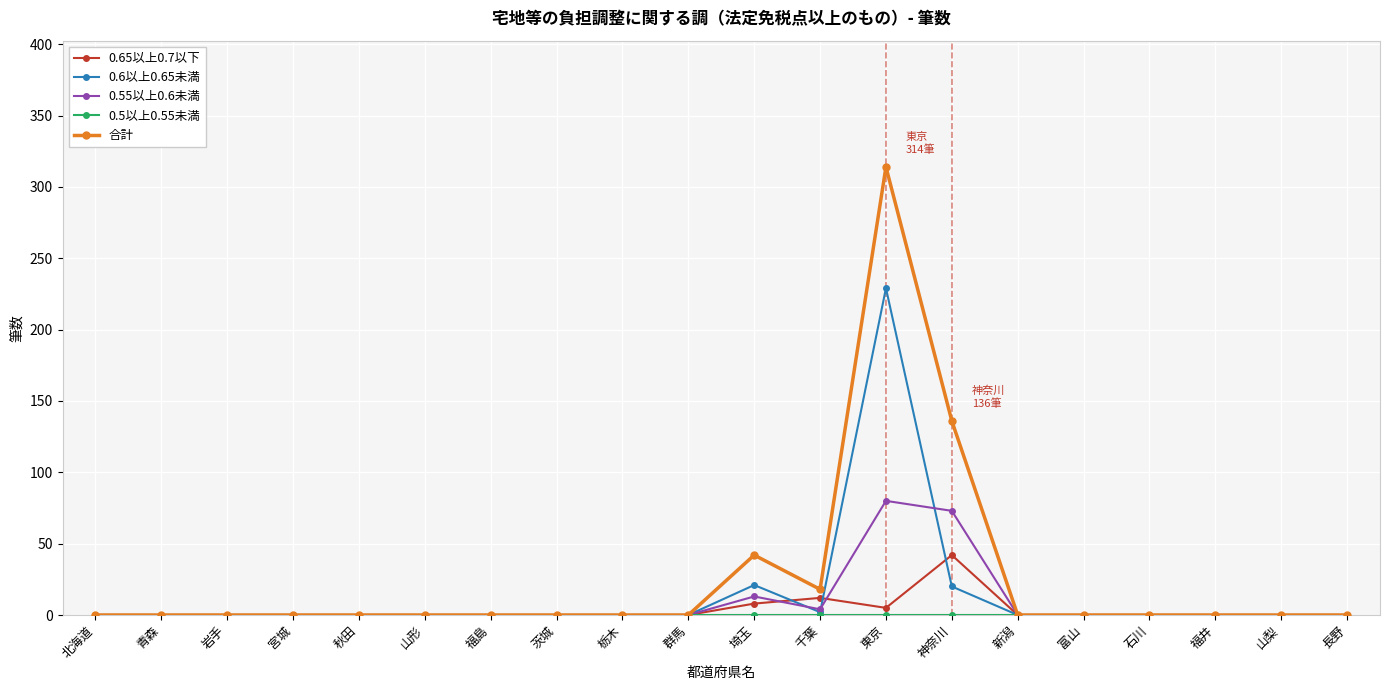

The 0.65以上0.7以下 series shows 25 at 北海道. True or false?

False